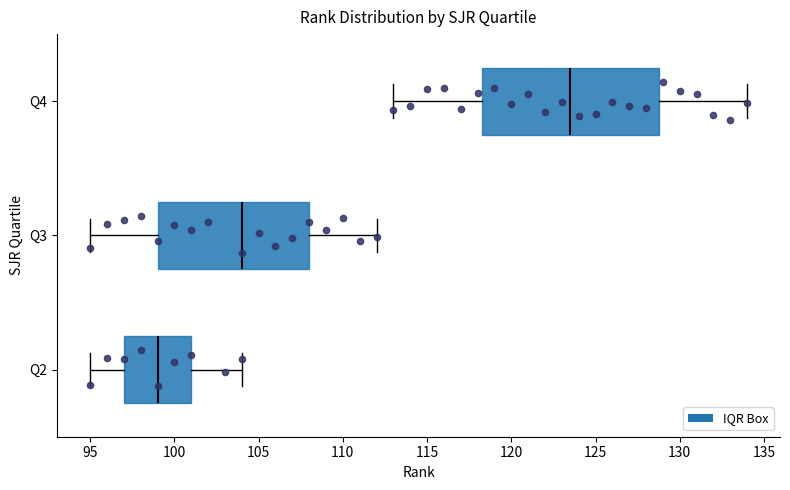

Reading bottom to top, transcribe this box plot: for each box, give where its median line is, the range the box spans, and where its two whiskers end, as read against the x-axis. The values are not printed on the chart, so give them approximately, as read against the axis.

Q2: median 99.0, box 97.0 to 101.0, whiskers 95.0 to 104.0
Q3: median 104.0, box 99.0 to 108.0, whiskers 95.0 to 112.0
Q4: median 123.5, box 118.5 to 129.0, whiskers 113.0 to 134.0